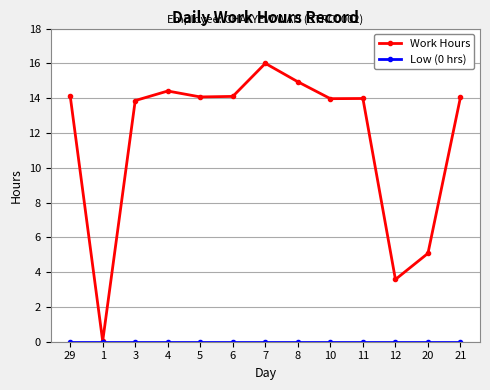

The value of Work Hours at 29 is 19.4. True or false?

False